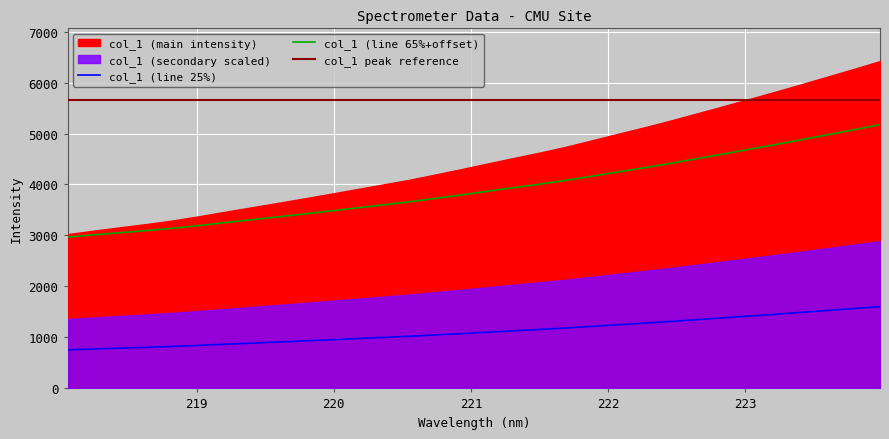

Reading left to right, transcribe all the data shown in this chart.

218.0596=756.6	218.2508=773.8	218.442=790.1	218.6332=806.0	218.8244=823.5	219.0156=844.0	219.2067=866.2	219.3979=887.7	219.589=909.3	219.7801=931.3	219.9712=953.8	220.1623=976.6	220.3533=999.5	220.5444=1022.2	220.7354=1048.4	220.9264=1074.9	221.1174=1102.5	221.3083=1129.6	221.4993=1156.3	221.6902=1184.7	221.8812=1216.6	222.0721=1248.8	222.263=1280.3	222.4538=1313.4	222.6447=1348.4	222.8355=1383.3	223.0264=1419.0	223.2172=1454.9	223.408=1491.7	223.5987=1529.2	223.7895=1566.6	223.9802=1605.2